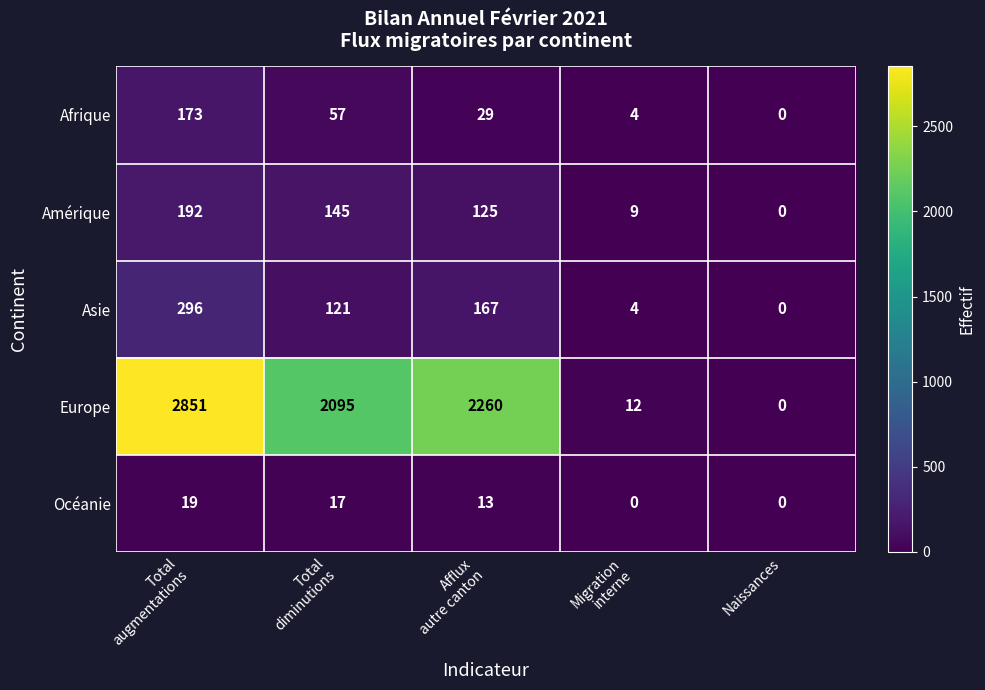

Reading left to right, what are all the values shown in this chart?

Afrique: 173	57	29	4	0
Amérique: 192	145	125	9	0
Asie: 296	121	167	4	0
Europe: 2851	2095	2260	12	0
Océanie: 19	17	13	0	0